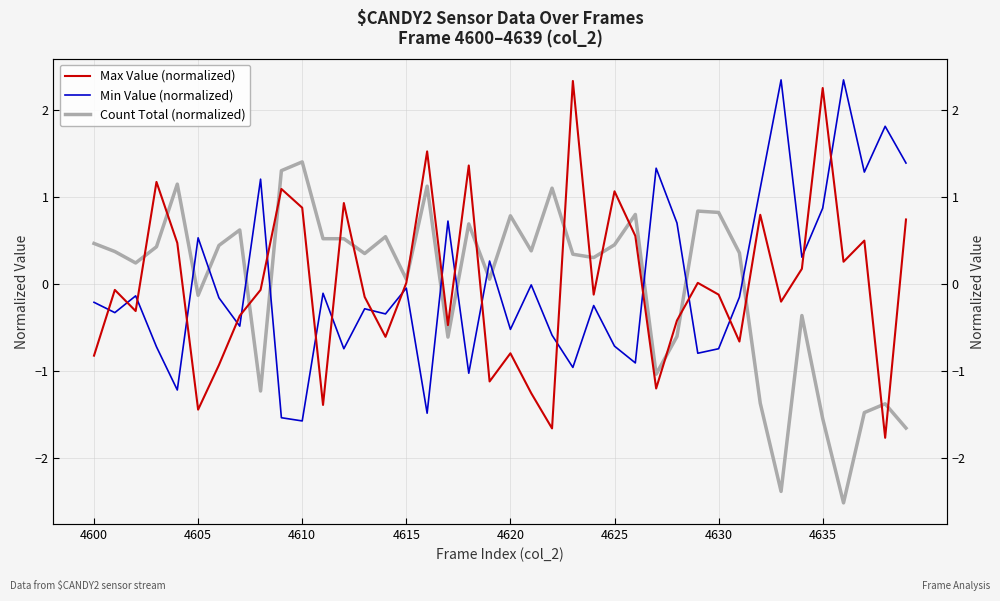

What value does the Count Total (normalized) series have at 39?

-1.7